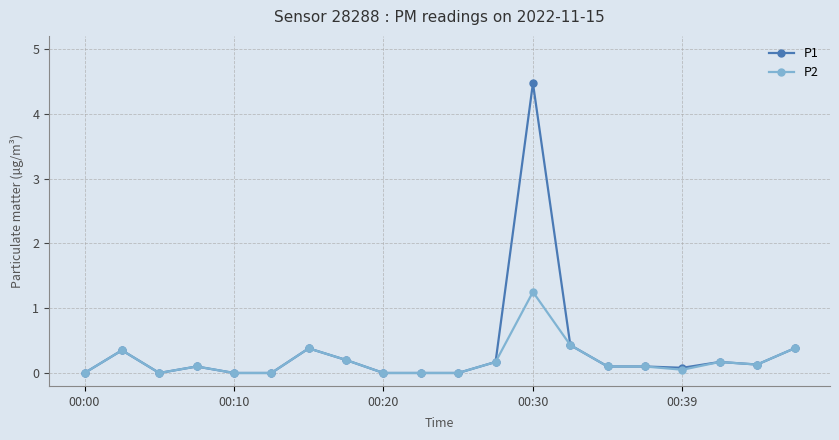

True or false: P2 has more than 1 interior local peaks.

True